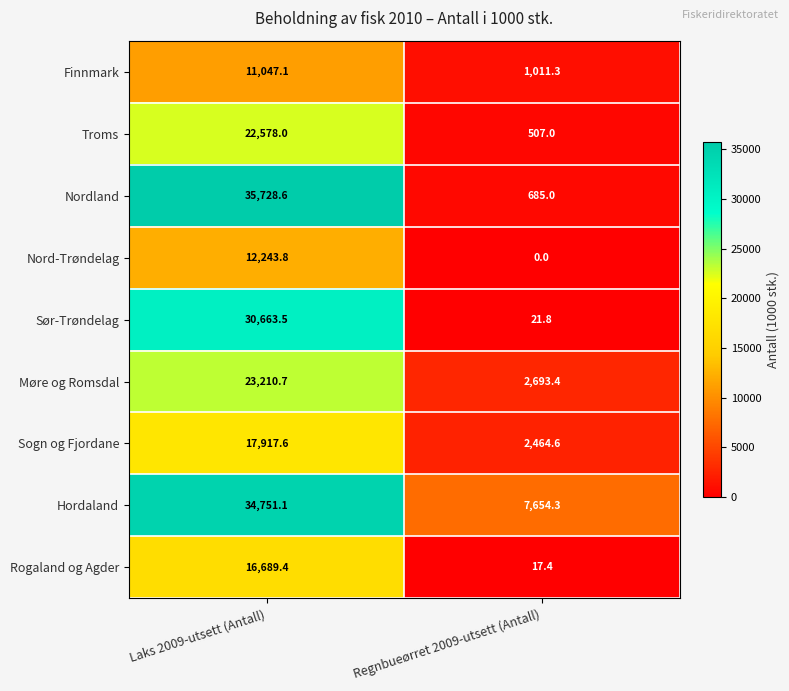

The Rogaland og Agder series shows 9094.0 at Laks 2009-utsett (Antall). True or false?

False